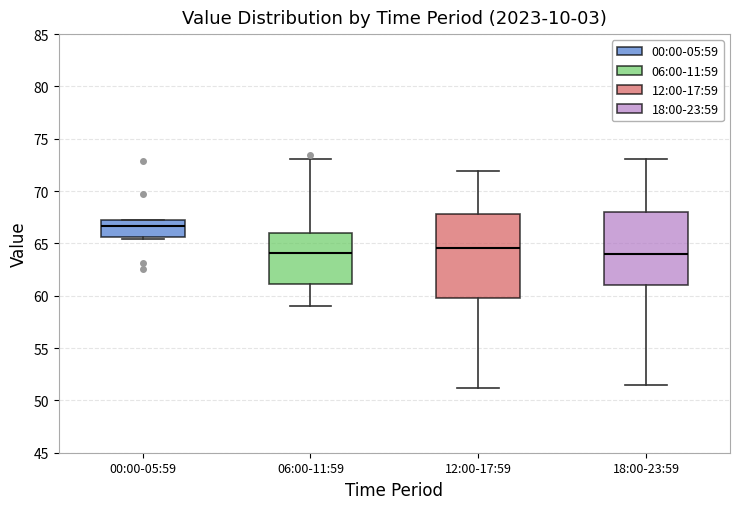

Where does the upper whisker of the box for 18:00-23:59 end on the y-axis? The values are not printed on the chart, so give them approximately, as read against the axis.

73.0